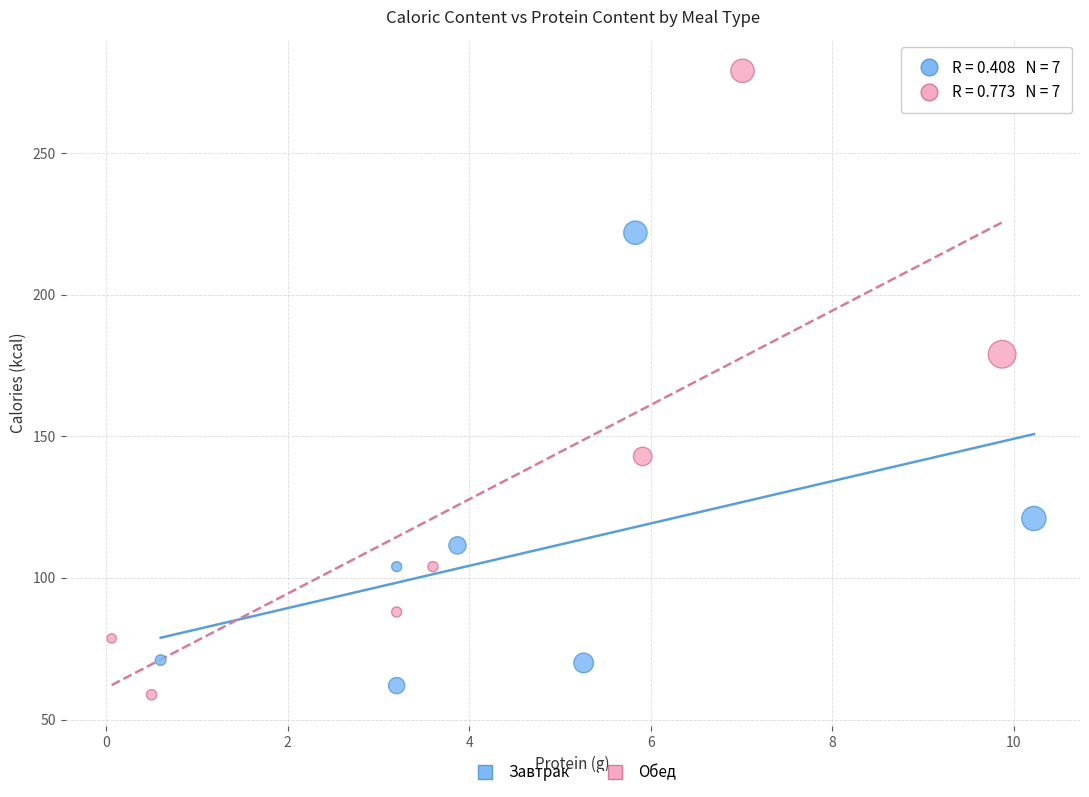

Which series reaches the maximum Y coordinate?

Обед